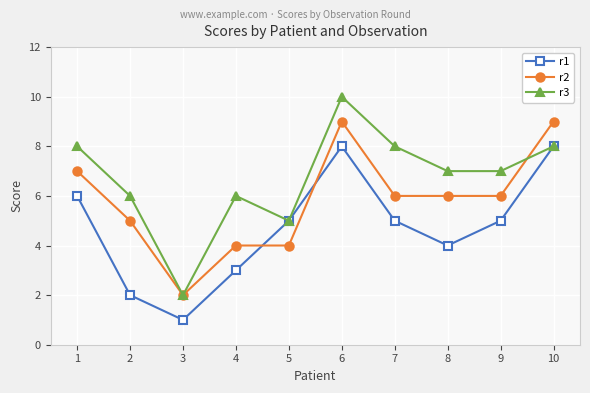

The value of r3 at 4 is 6. True or false?

True